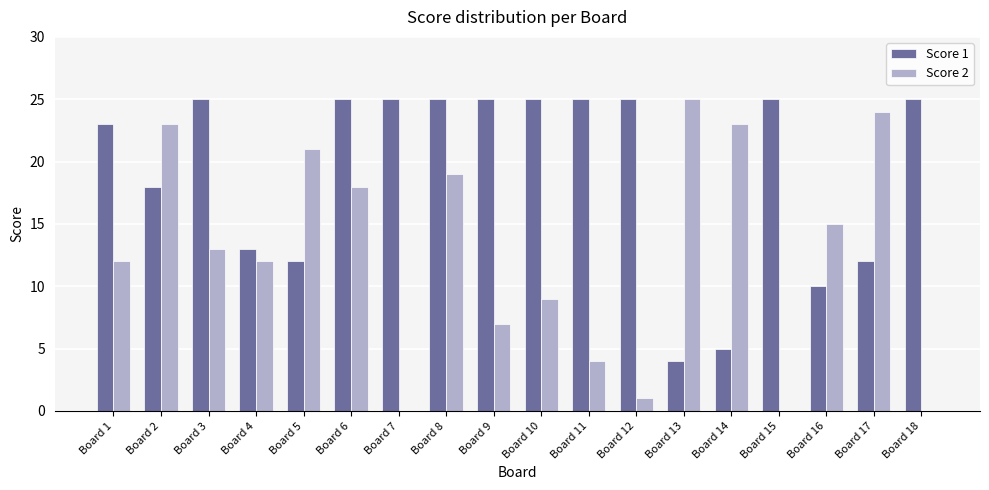

Is the value of Score 1 at Board 10 greater than the value of Score 2 at Board 16?

Yes